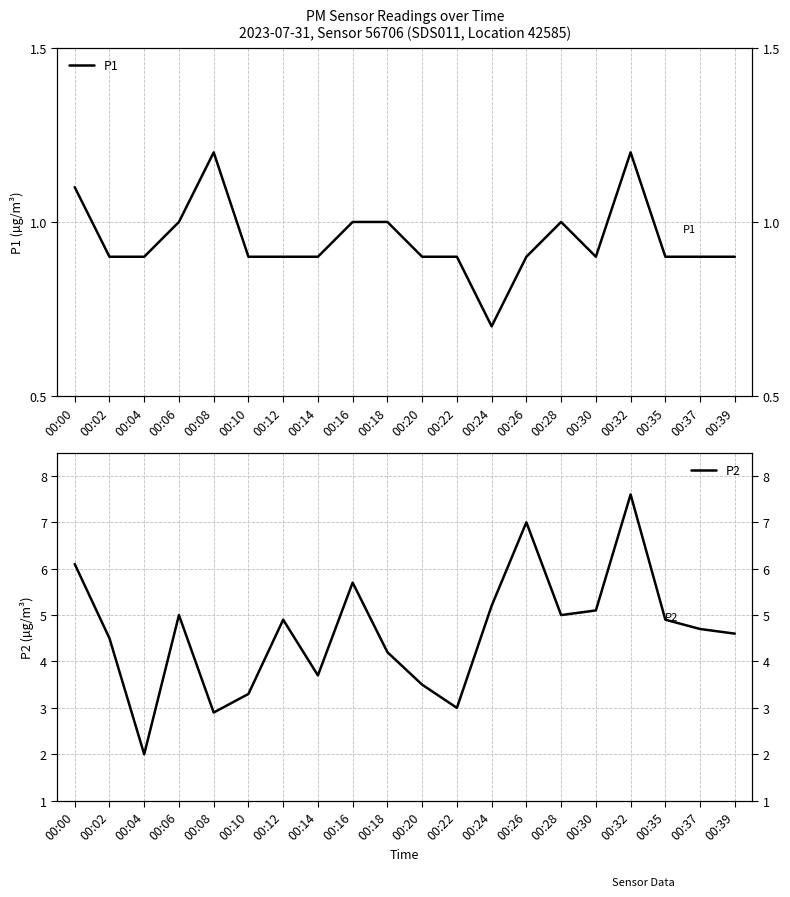

Which series has the widest spread of values?

P2